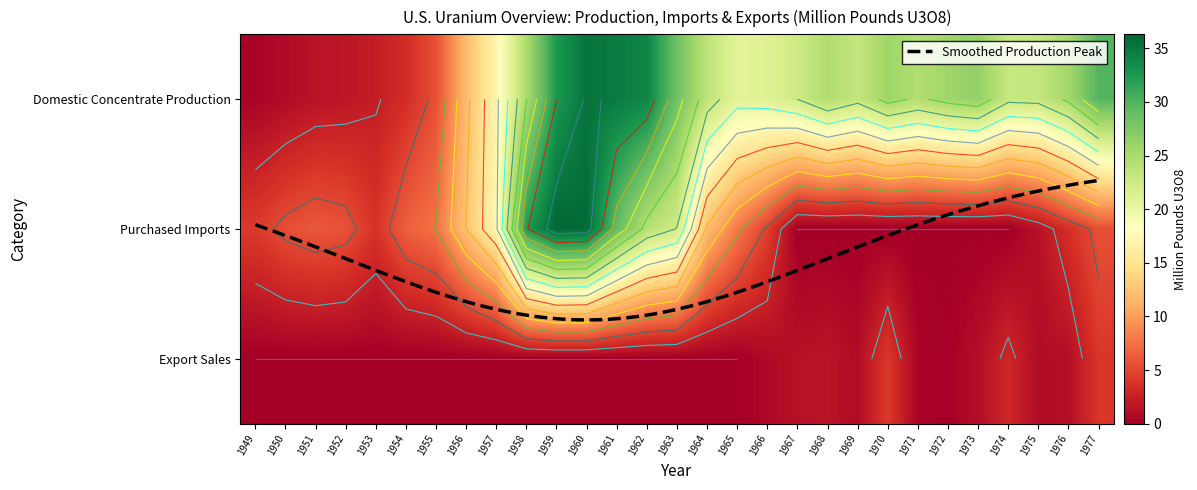

The value of 1953 at Export Sales is 0.0. True or false?

True